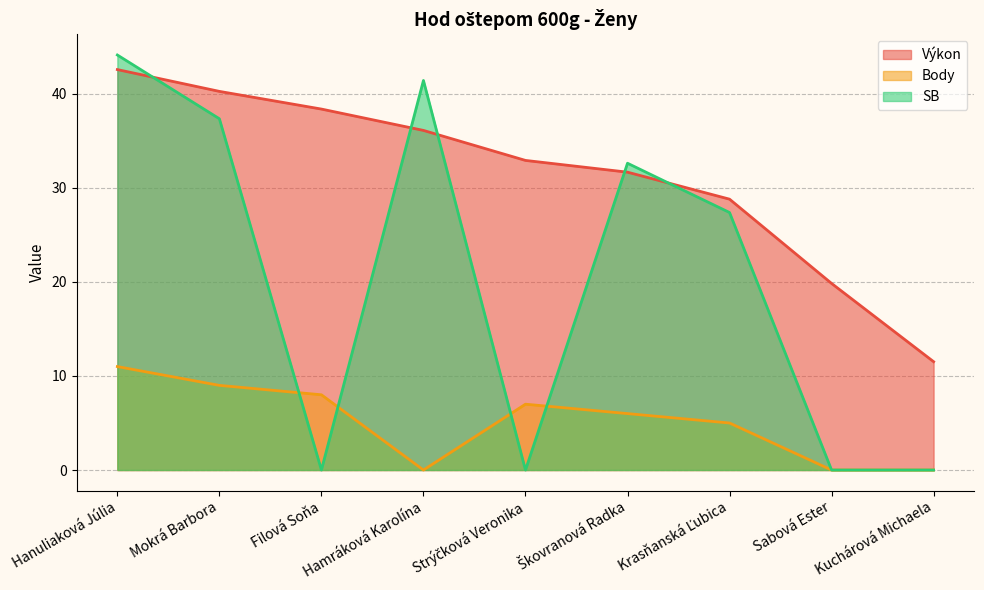

List the series in order of their overall mean, highest first.

Výkon, SB, Body